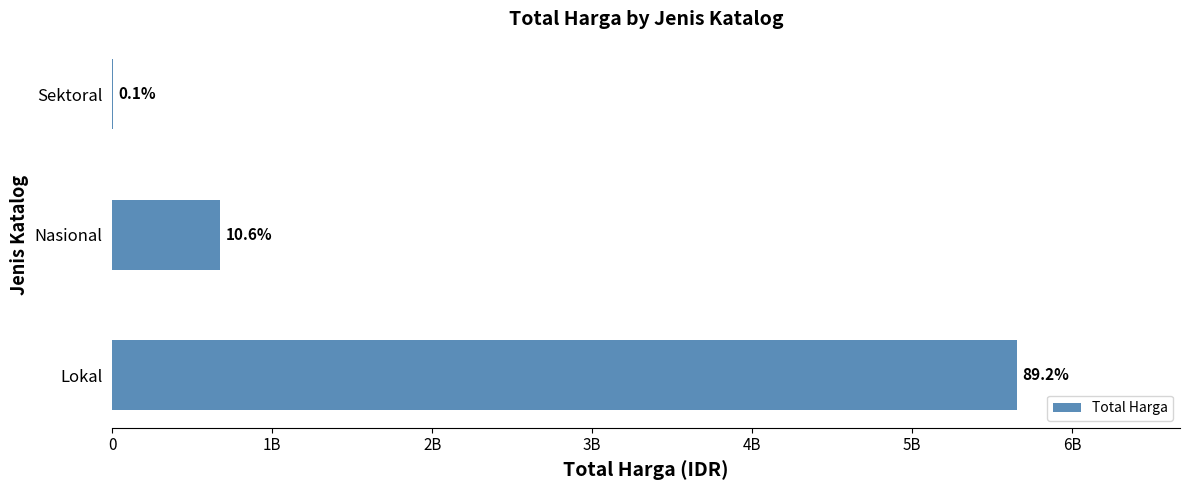

How many values are below 675000000?

1